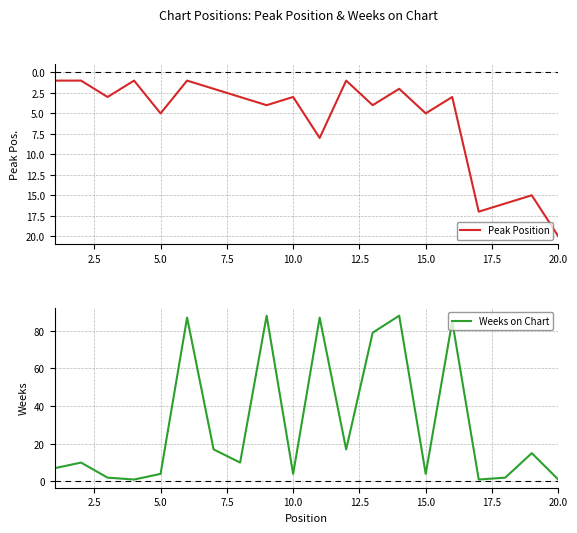

The Peak Position series shows 3 at 10.0. True or false?

True